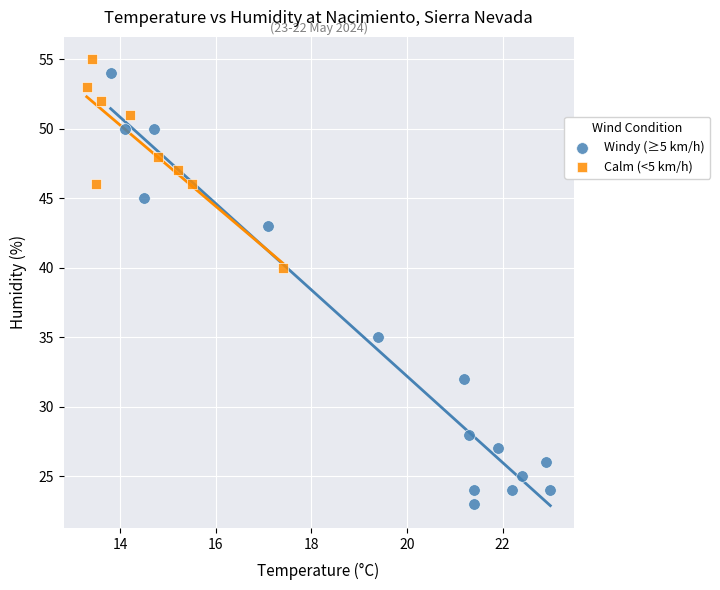

Which series reaches the minimum Y coordinate?

Windy (≥5 km/h)